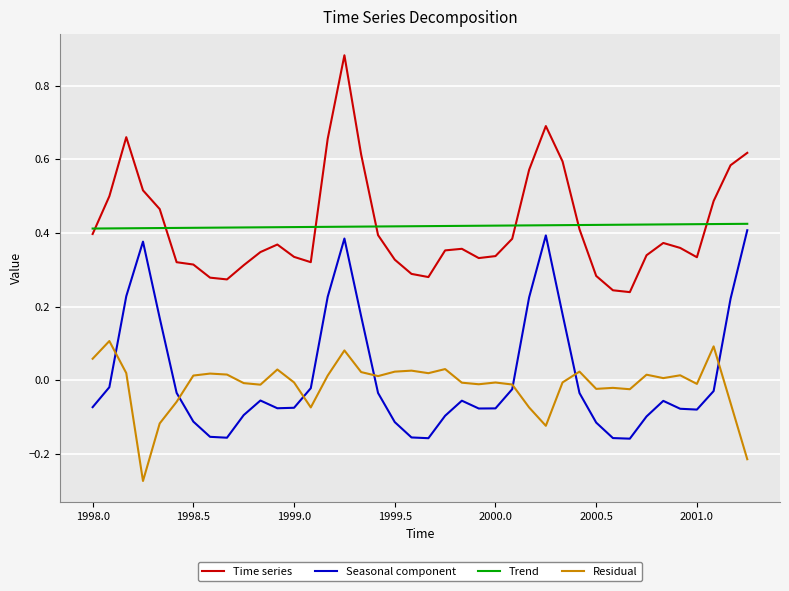

True or false: Residual and Time series intersect in this chart.

False